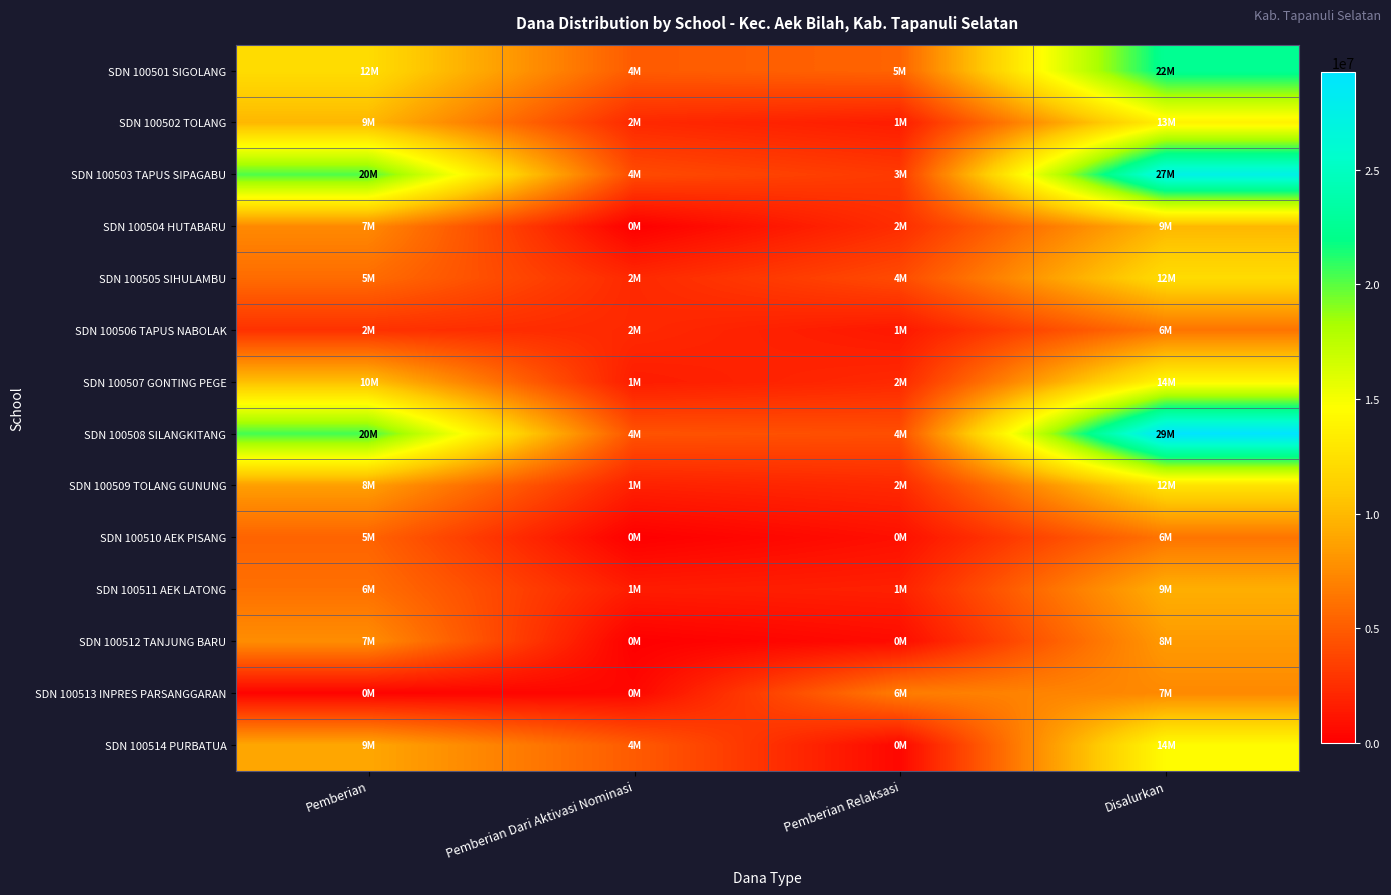

Which series changed the most between Pemberian and Pemberian Relaksasi?

SDN 100503 TAPUS SIPAGABU